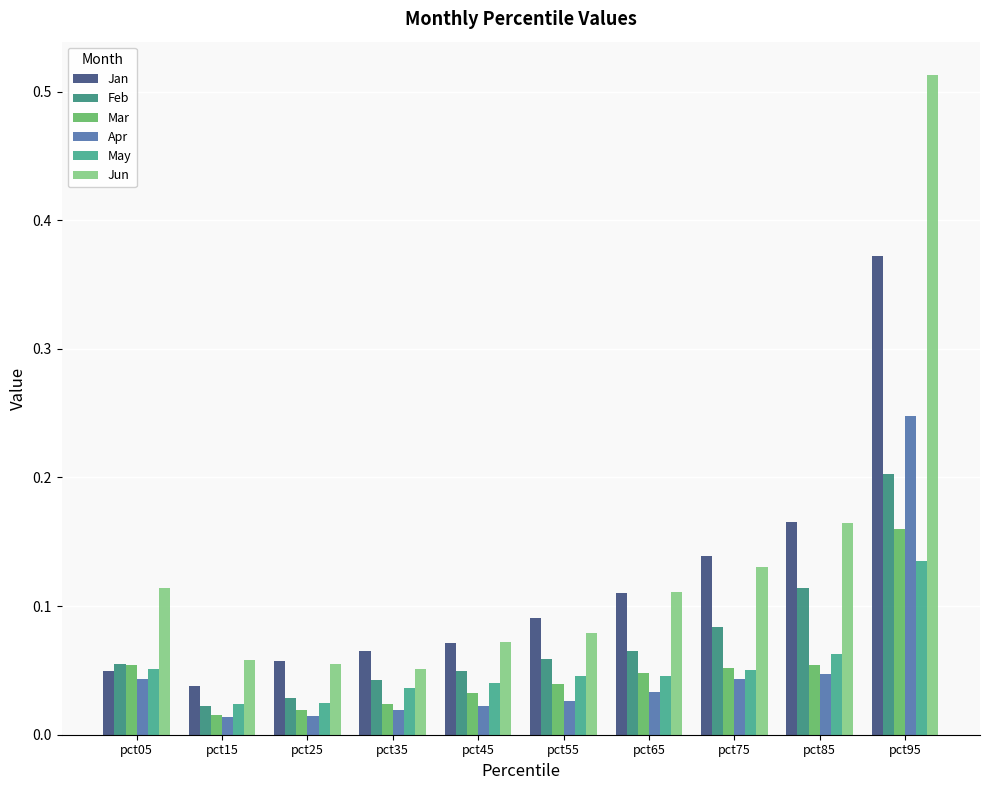

True or false: Apr has a value of 0.0 at pct85.

False